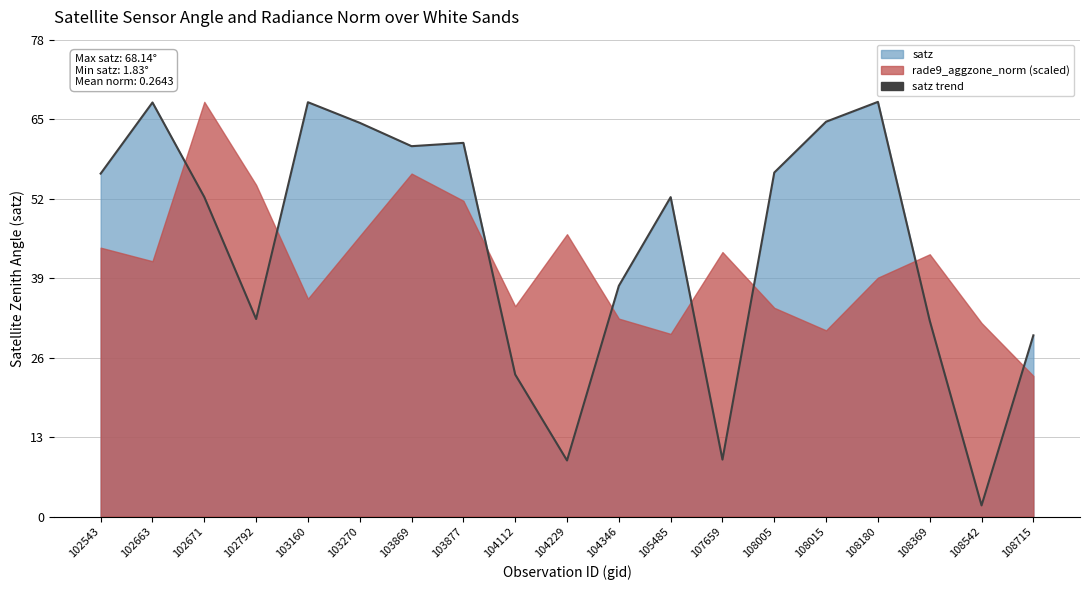

What is the difference between the maximum and minimum values?

66.3